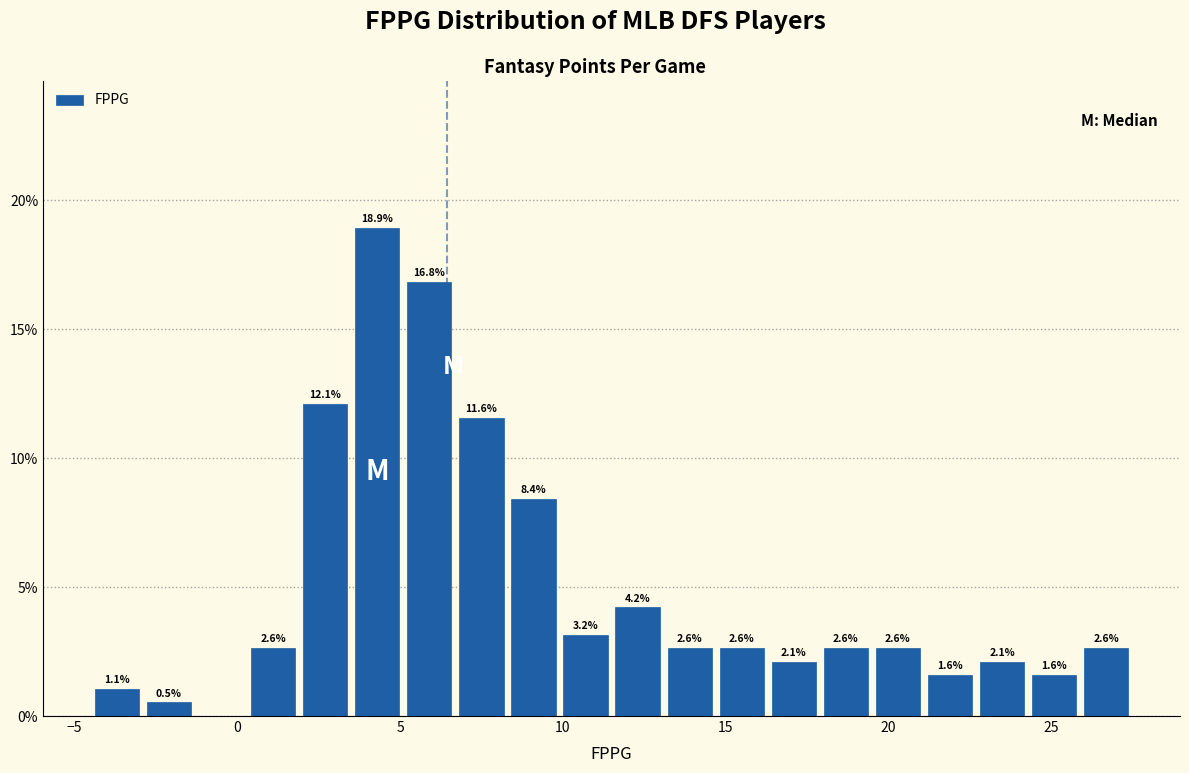

Around what value on the x-axis is the tallest bar? Give the approximate position of its centre, as read against the axis.

4.5